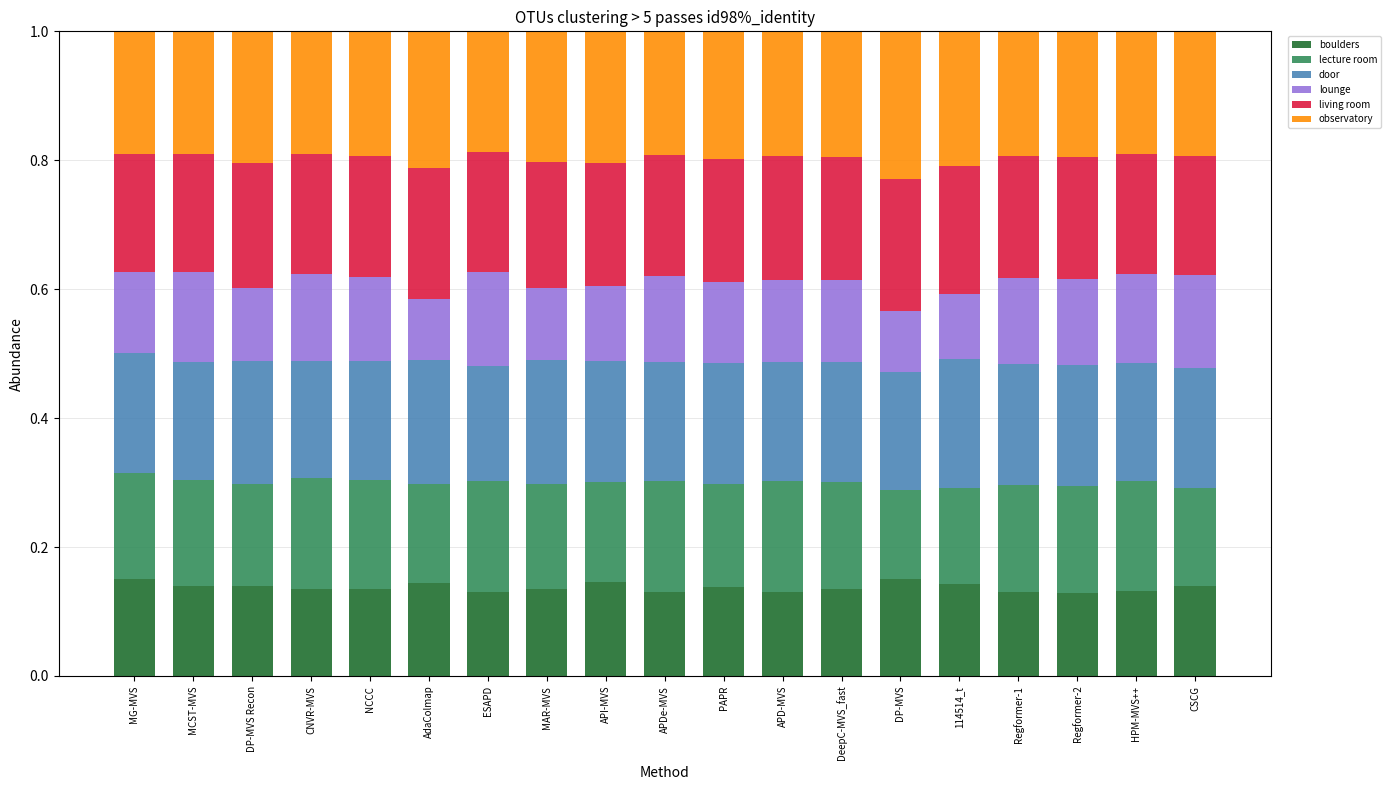

Are the bars grouped side by side (vs. stacked)?

No